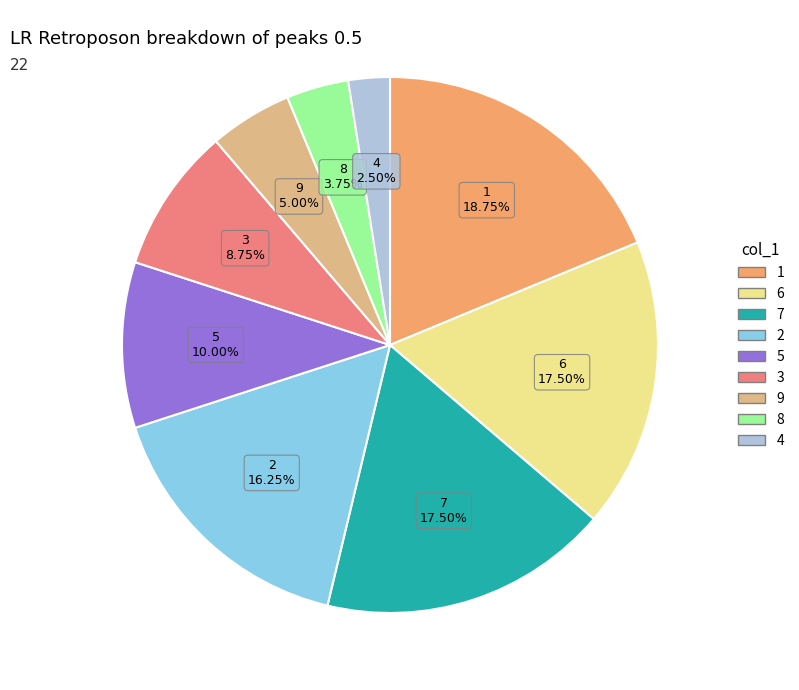

Is there a majority slice in this chart?

No